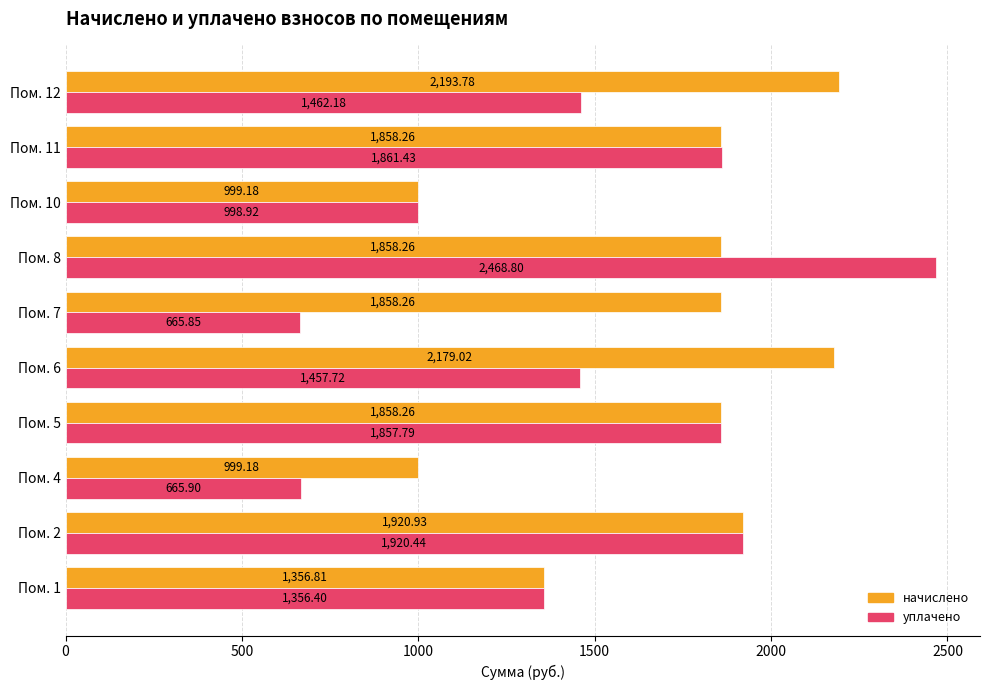

How many distinct data groups are displayed?

2